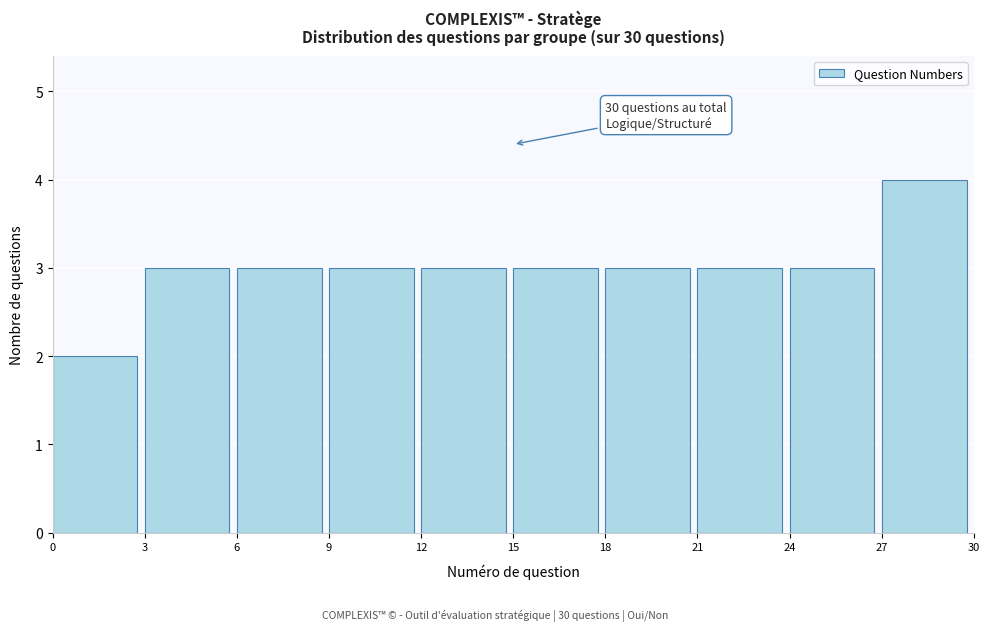

Over which range of the x-axis is the bar tallest?

27 to 30